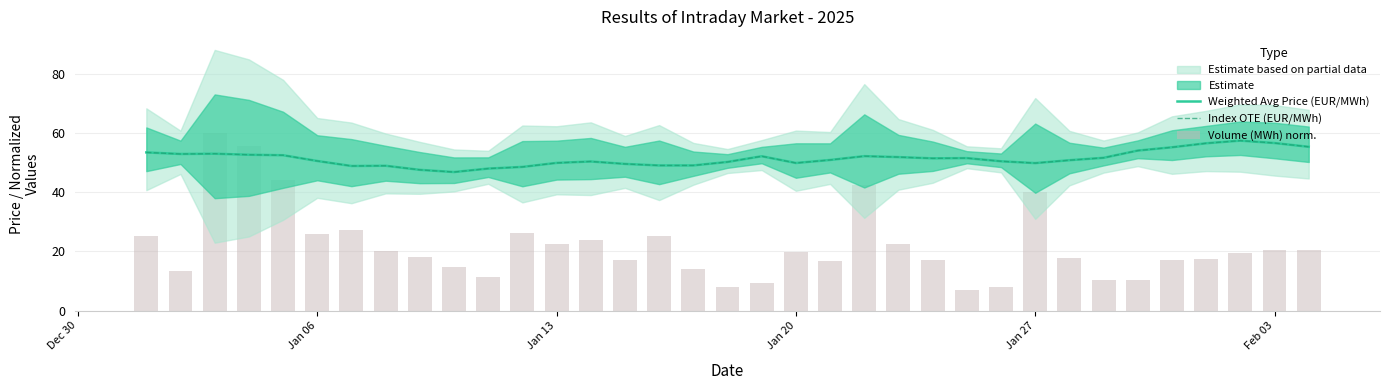

Reading left to right, list all the values displayed in this chart.

Weighted Avg Price (EUR/MWh): 53.4	52.9	53.0	52.6	52.5	50.5	48.8	48.9	47.5	46.8	48.0	48.5	49.9	50.4	49.5	49.0	49.0	50.2	52.1	49.8	50.9	52.1	51.8	51.4	51.5	50.4	49.8	50.8	51.6	54.0	55.1	56.5	57.4	56.6	55.3
Index OTE (EUR/MWh): 53.4	52.9	53.0	52.6	52.5	50.5	48.8	48.9	47.5	46.8	48.0	48.5	49.9	50.4	49.5	49.0	49.0	50.2	52.1	49.8	50.9	52.1	51.8	51.4	51.5	50.4	49.8	50.8	51.6	54.0	55.1	56.5	57.4	56.6	55.3
Volume (MWh) norm.: 25.3	13.5	60.0	55.5	44.0	26.0	27.2	20.2	18.0	14.8	11.3	26.1	22.5	23.8	17.3	25.2	14.1	7.9	9.5	19.9	16.8	42.3	22.5	17.0	7.0	7.9	40.0	17.7	10.3	10.3	17.2	17.6	19.3	20.6	20.5